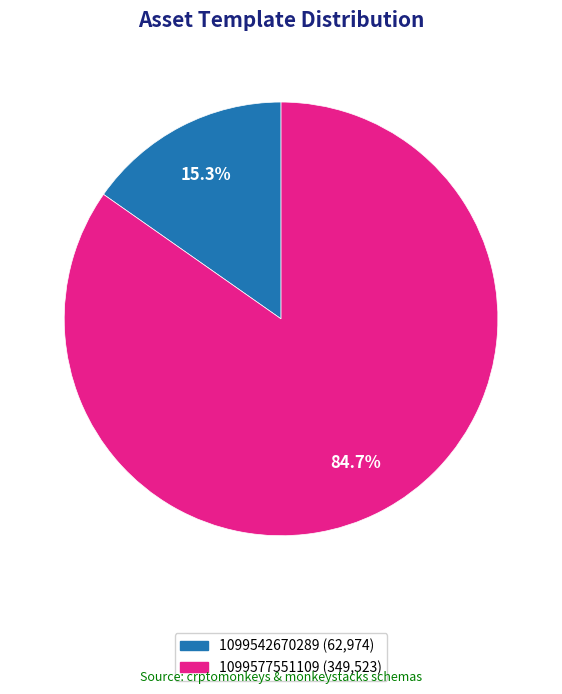

What is the smallest slice in the pie chart?

1099542670289